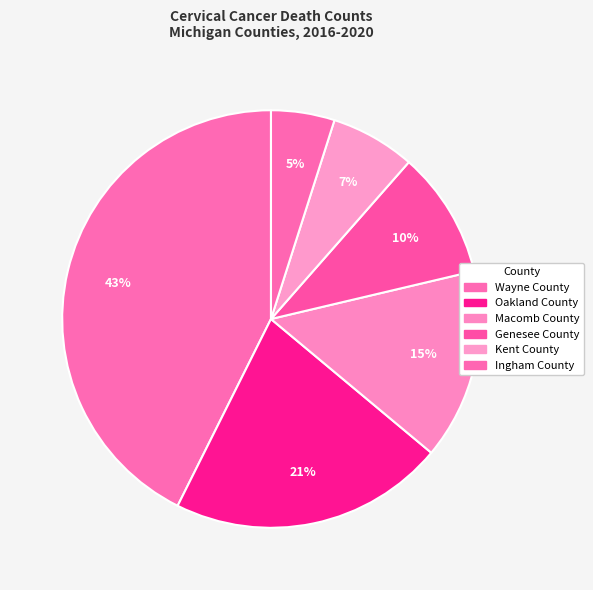

How many slices are in this pie chart?

6